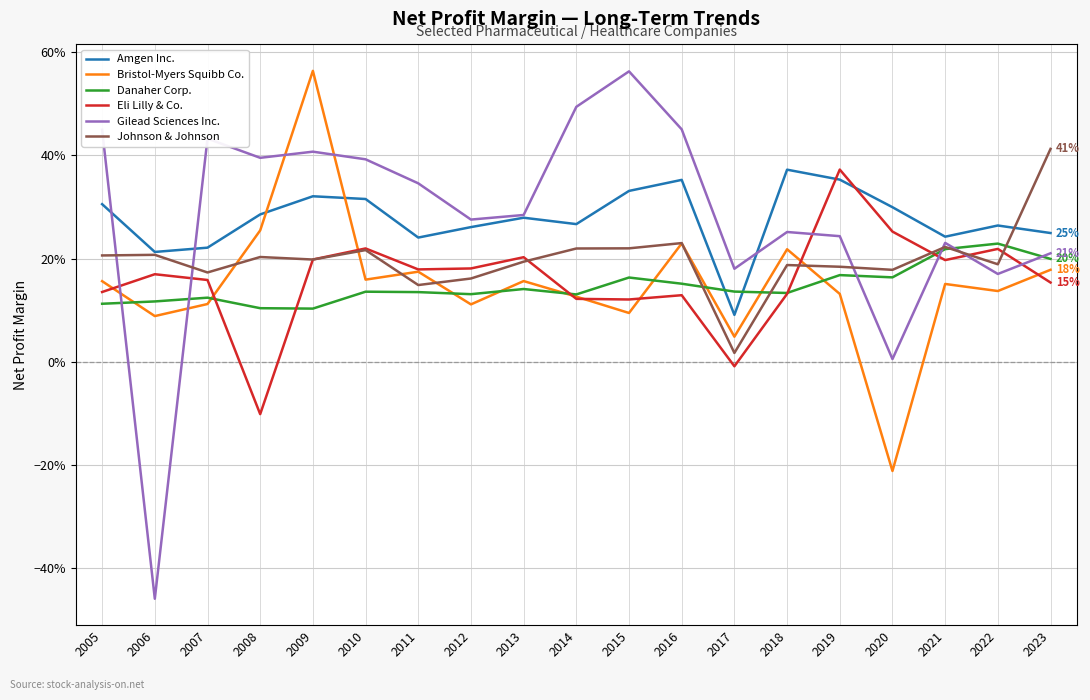

Does the chart display data point markers on the line(s)?

No